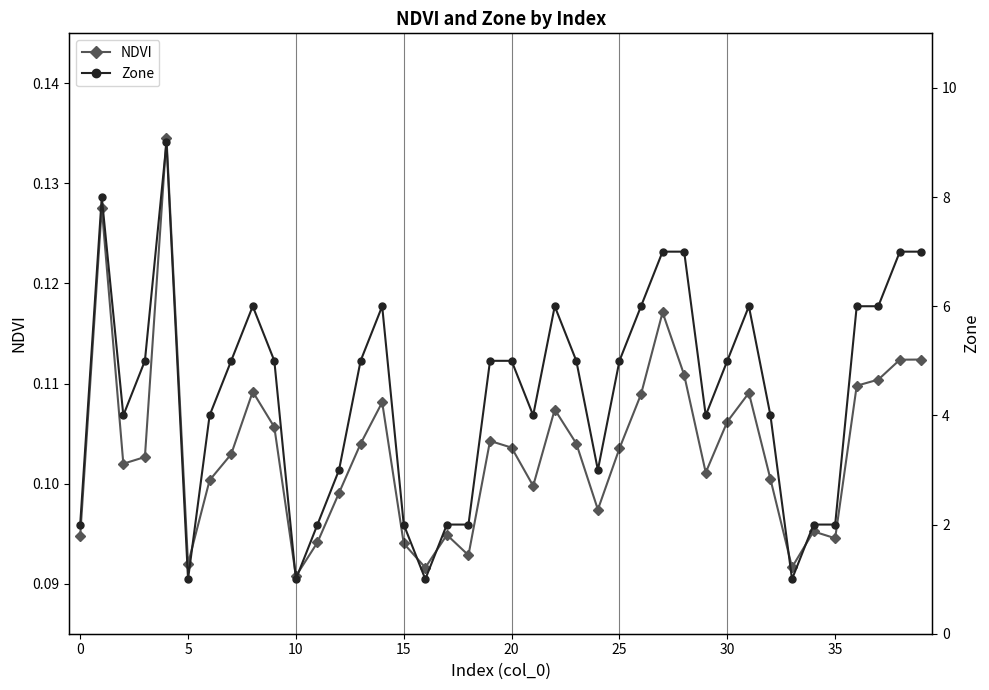

How many Zone values are between 2 and 6?

30